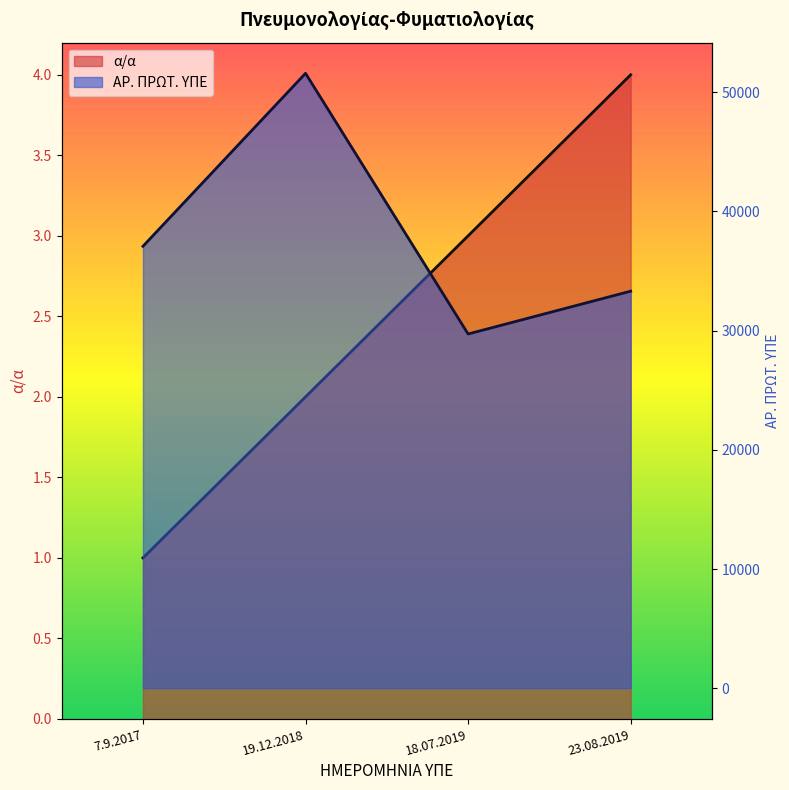

Where is the first local minimum for ΑΡ. ΠΡΩΤ. ΥΠΕ?

18.07.2019